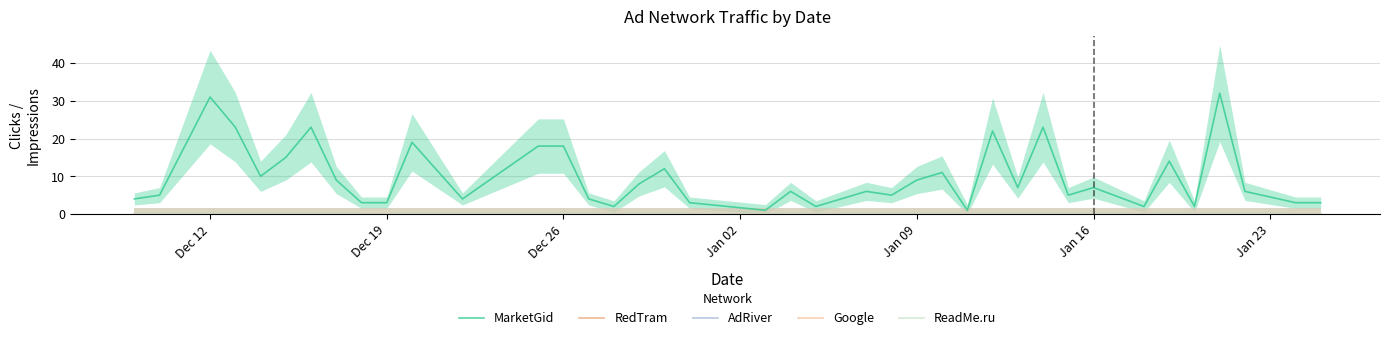

How many data points in MarketGid are above 6?

19